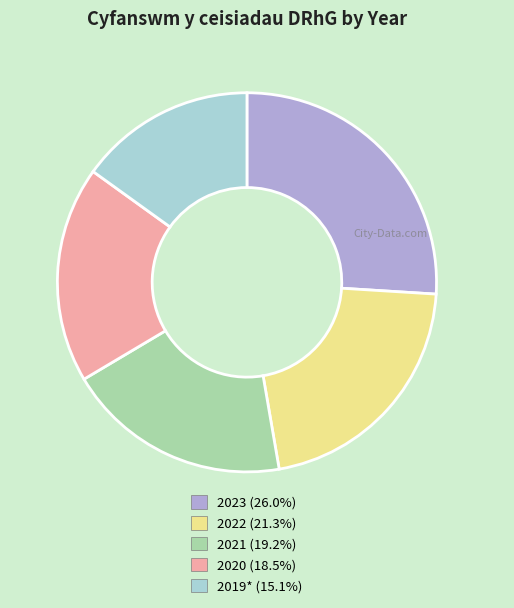

Rank the categories by value from lowest to highest.

2019*, 2020, 2021, 2022, 2023